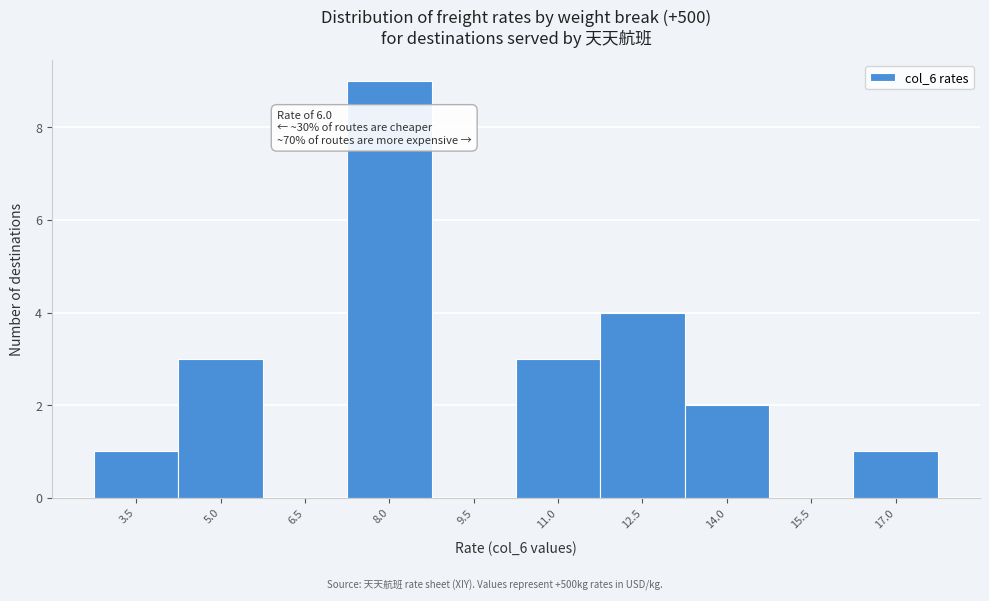

Reading right to left, extract all data points from this chart.

17.0=1	15.5=0	14.0=2	12.5=4	11.0=3	9.5=0	8.0=9	6.5=0	5.0=3	3.5=1